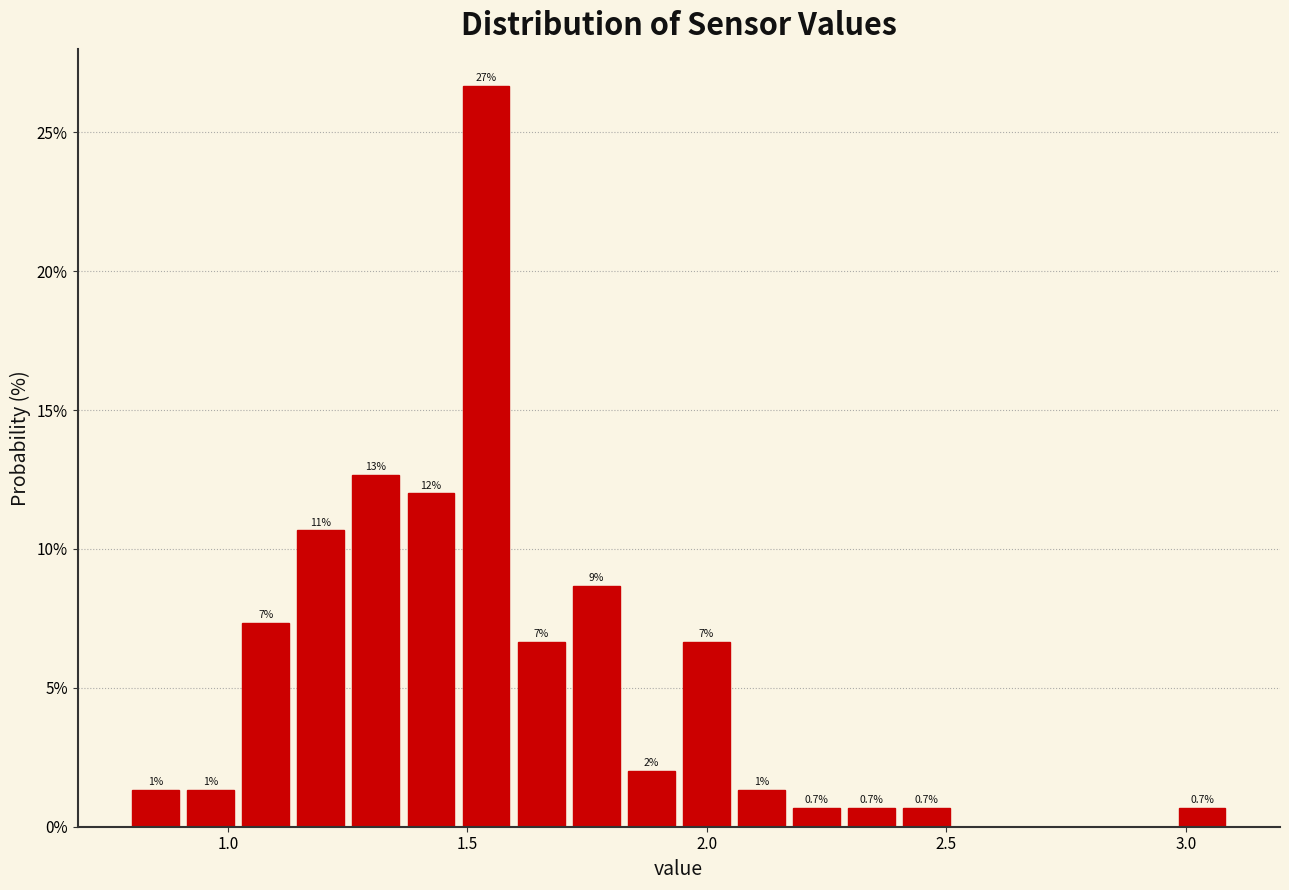

Read against the x-axis, roughly where is the centre of the tallest bar?

1.55